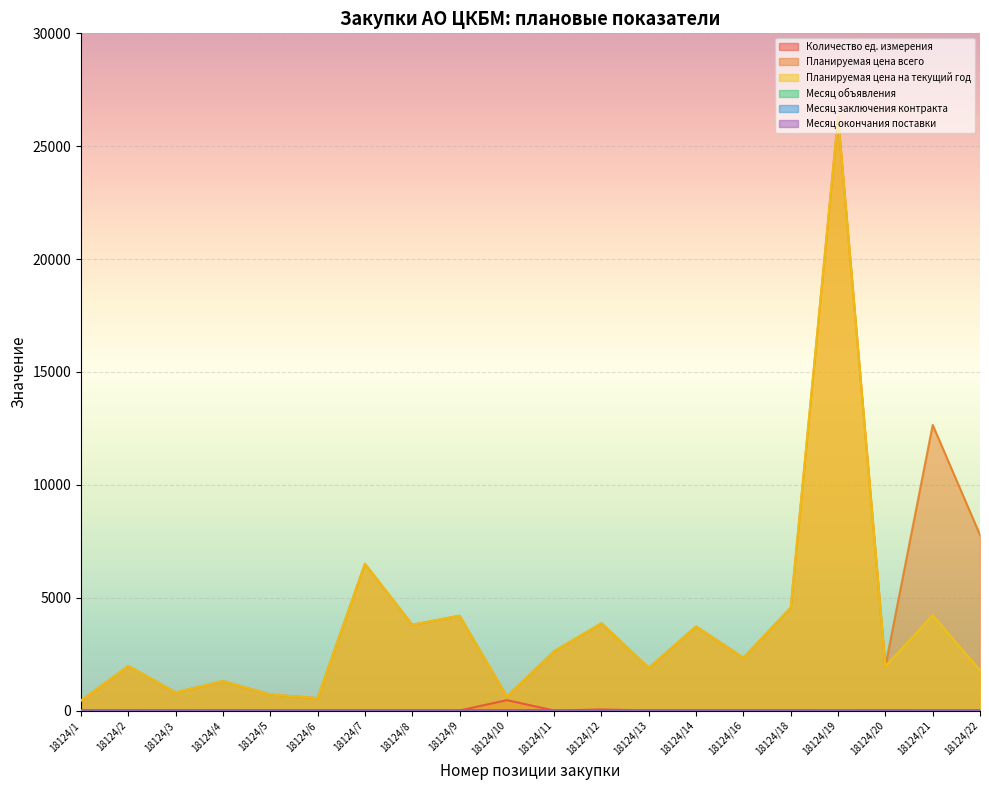

What are all the series names shown in the legend?

Количество ед. измерения, Планируемая цена всего, Планируемая цена на текущий год, Месяц объявления, Месяц заключения контракта, Месяц окончания поставки